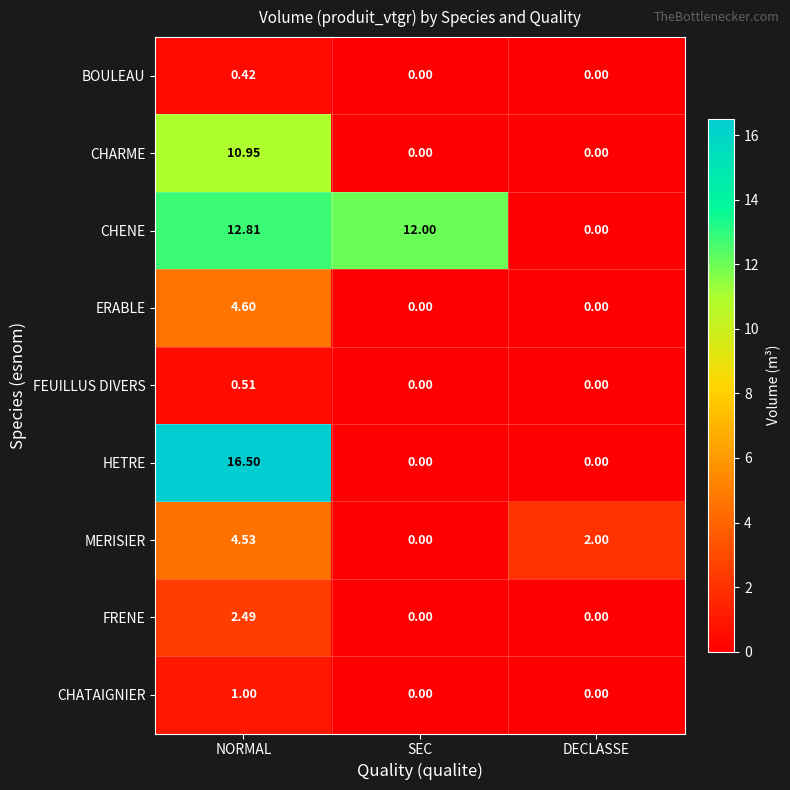

The value of MERISIER at SEC is 0.0. True or false?

True